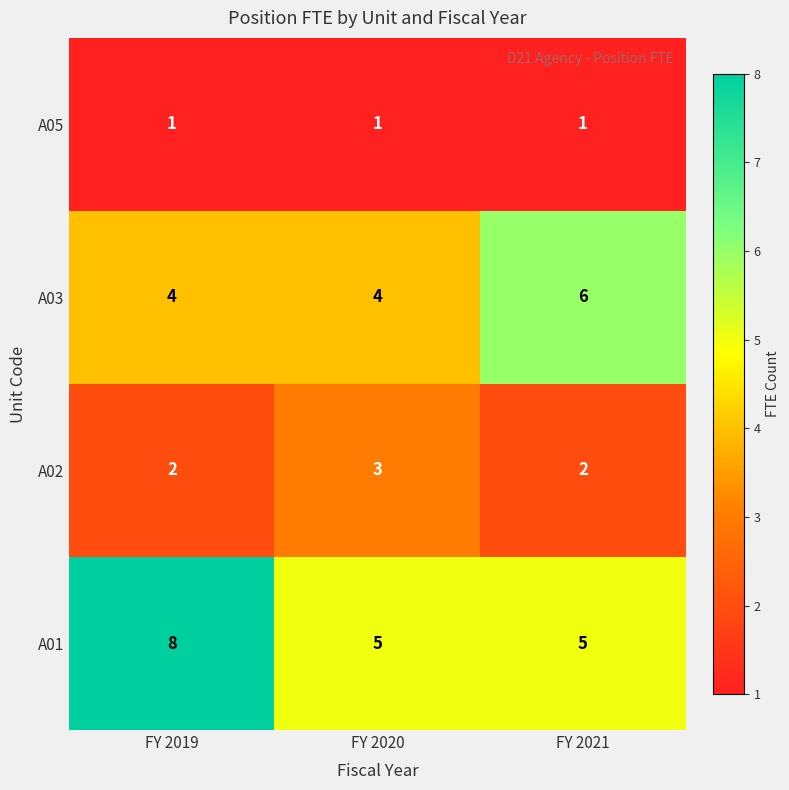

Between FY 2019 and FY 2021, which series saw the biggest shift?

A01